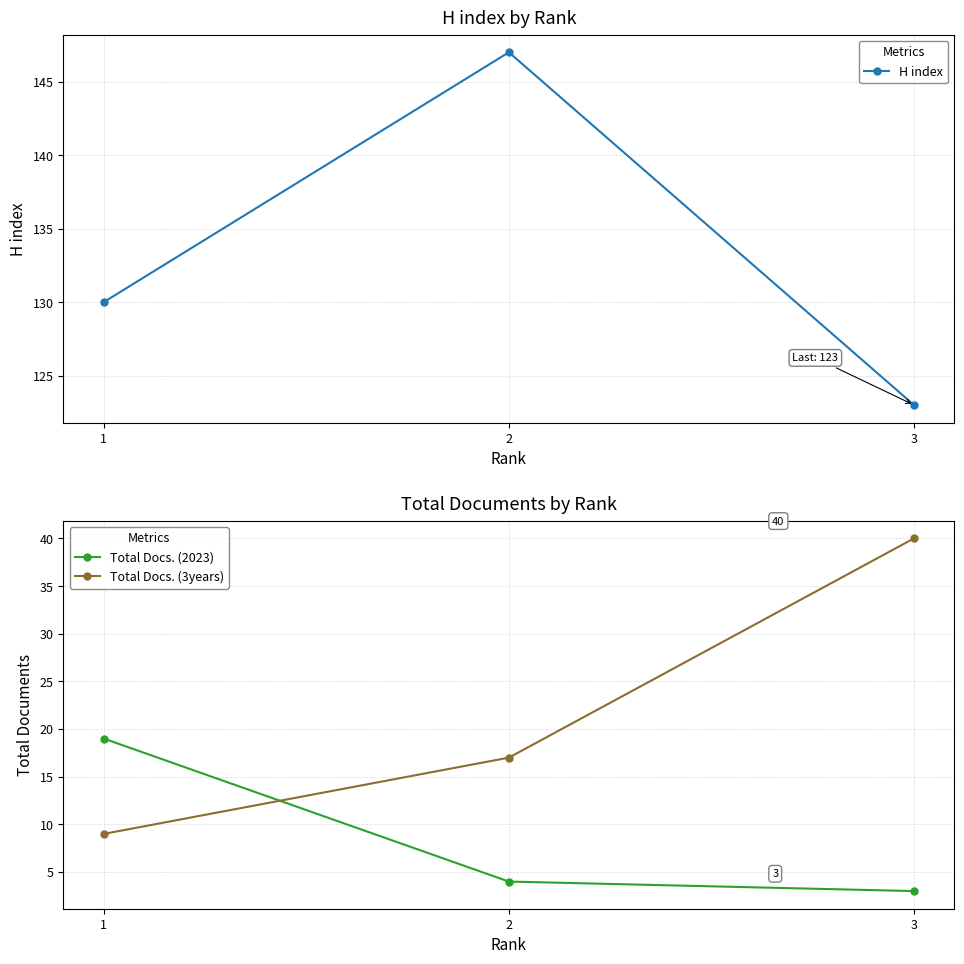

What is the smallest value displayed?

3